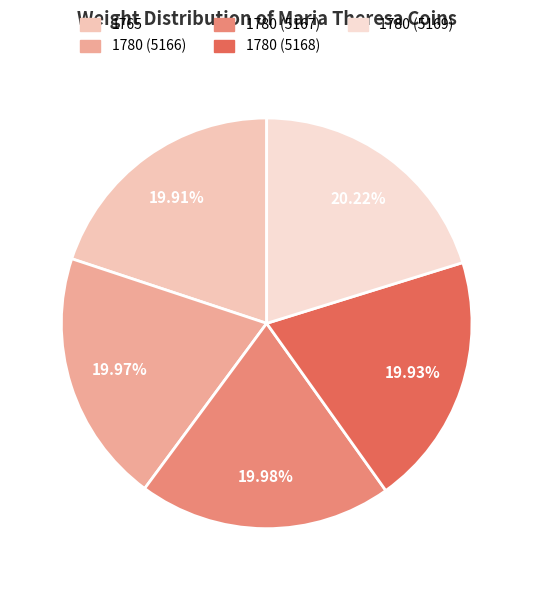

To the nearest percent, what percentage of the pie is 1780 (5169)?

20%